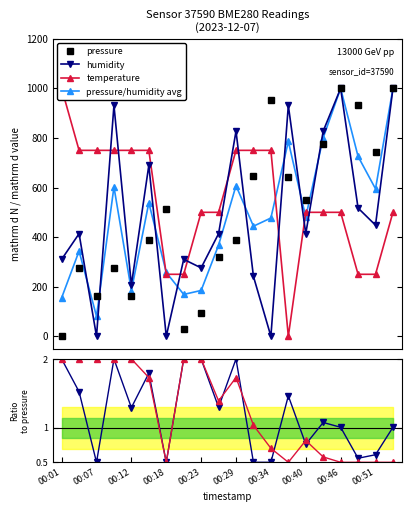

What is the difference between the second highest and second lowest values in the humidity series?

1000.0